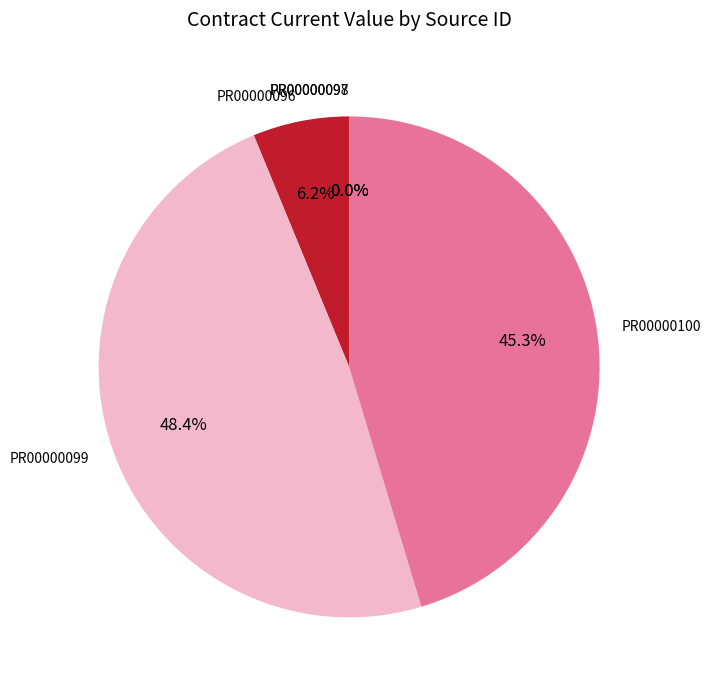

Is it true that PR00000100 is 58% of the pie?

False